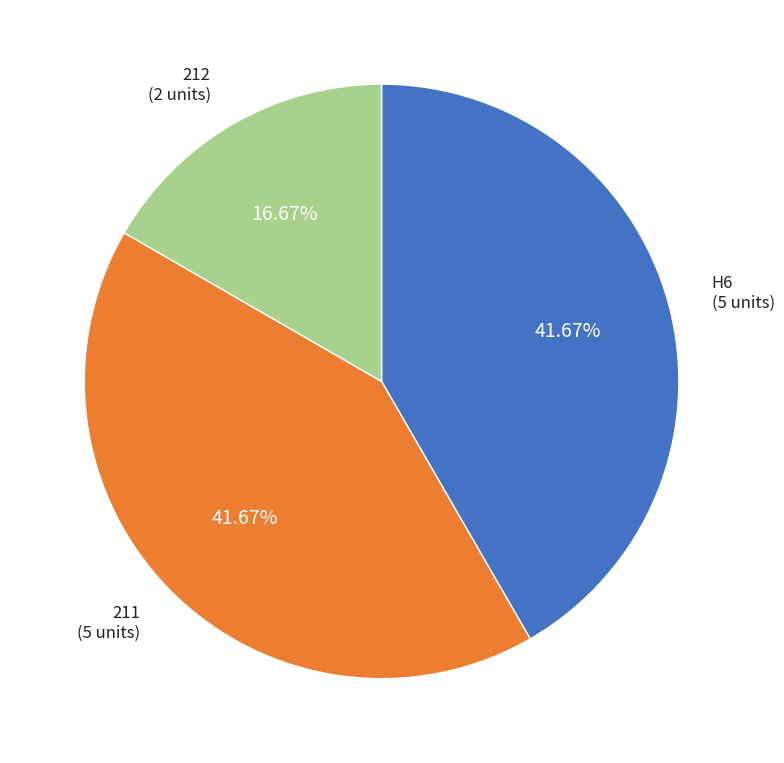

Is there a majority slice in this chart?

No